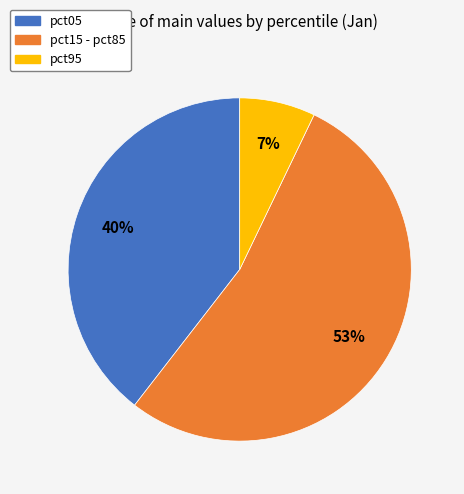

Which category has the smallest portion of the pie?

pct95